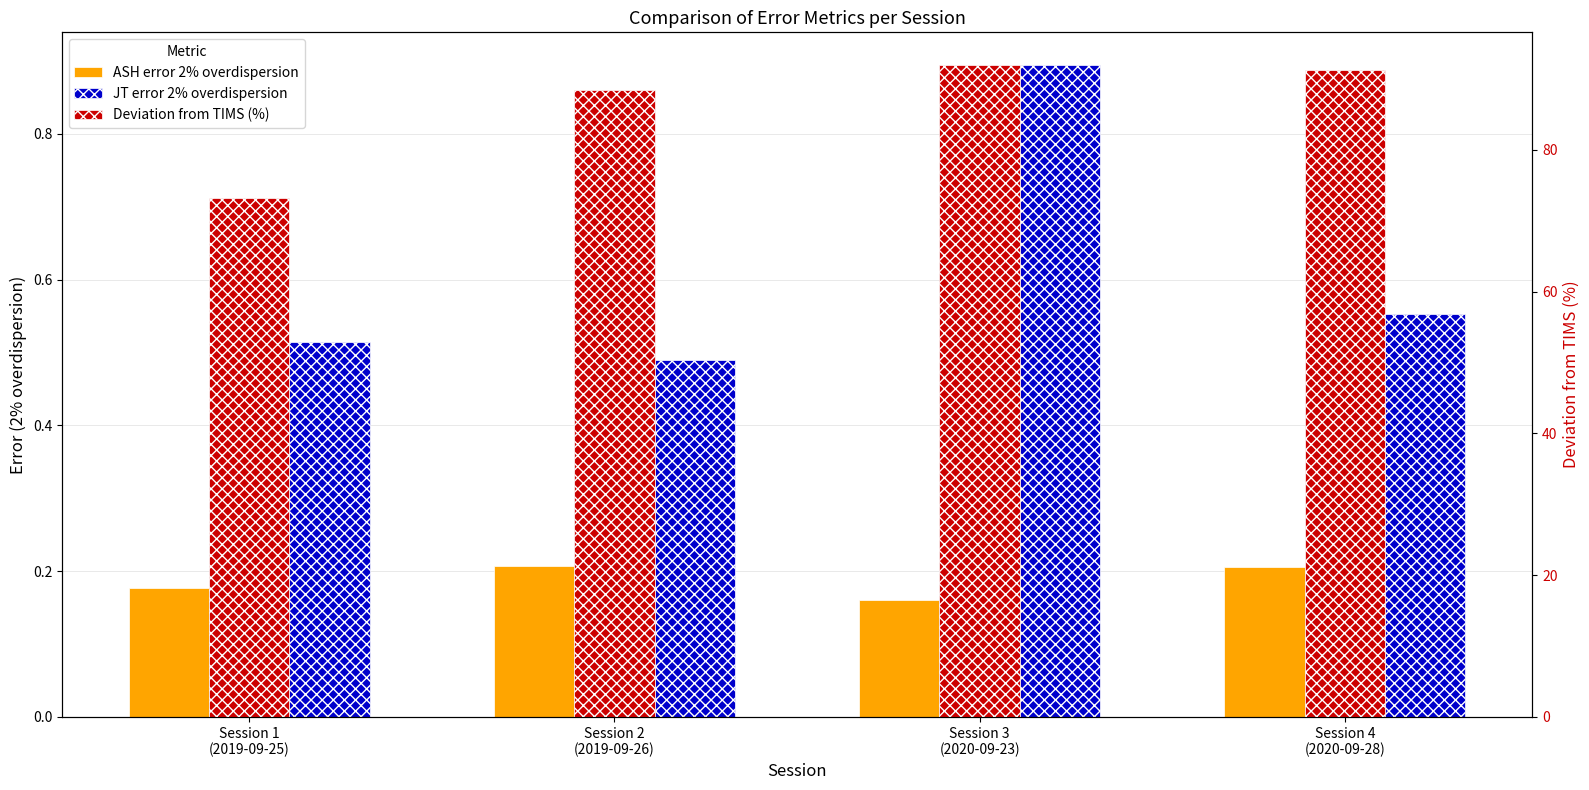

Rank the series by their maximum value, from lowest to highest.

ASH error 2% overdispersion, JT error 2% overdispersion, Deviation from TIMS (%)